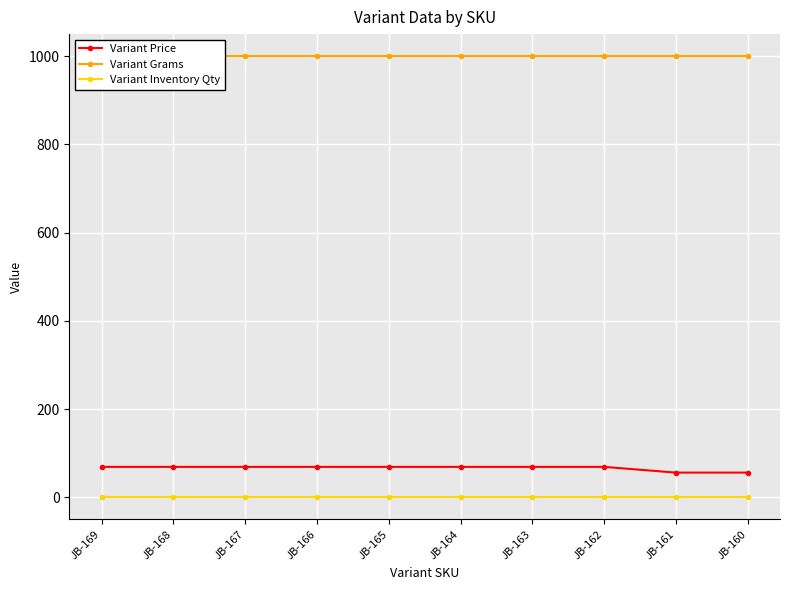

Between JB-163 and JB-162, which series saw the biggest shift?

Variant Price